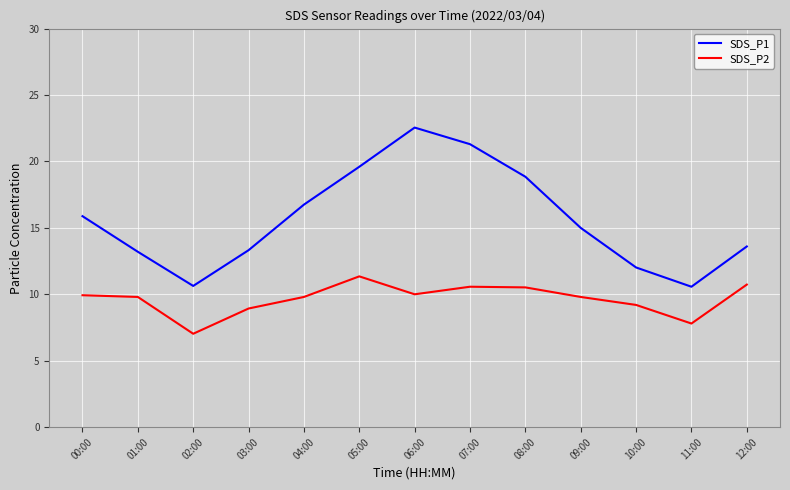

Is the value of SDS_P2 at 09:00 greater than the value of SDS_P1 at 03:00?

No